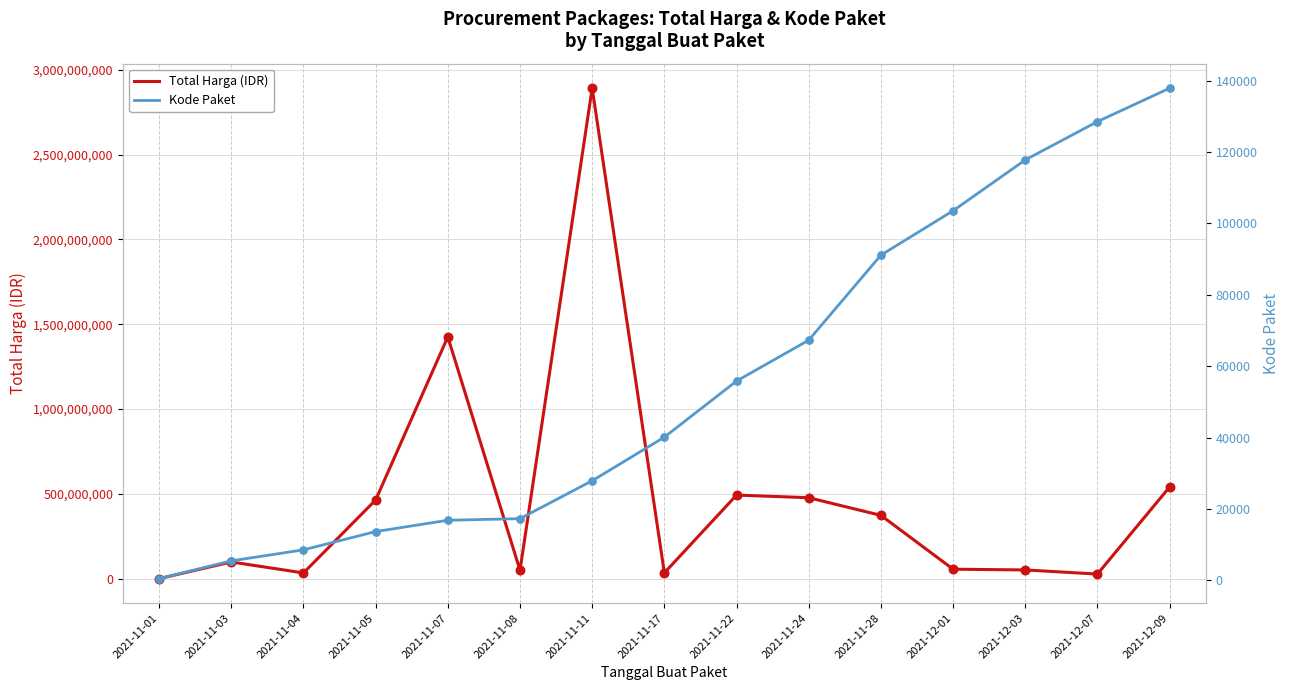

At how many categories does at least one series exceed 2101199609?

1